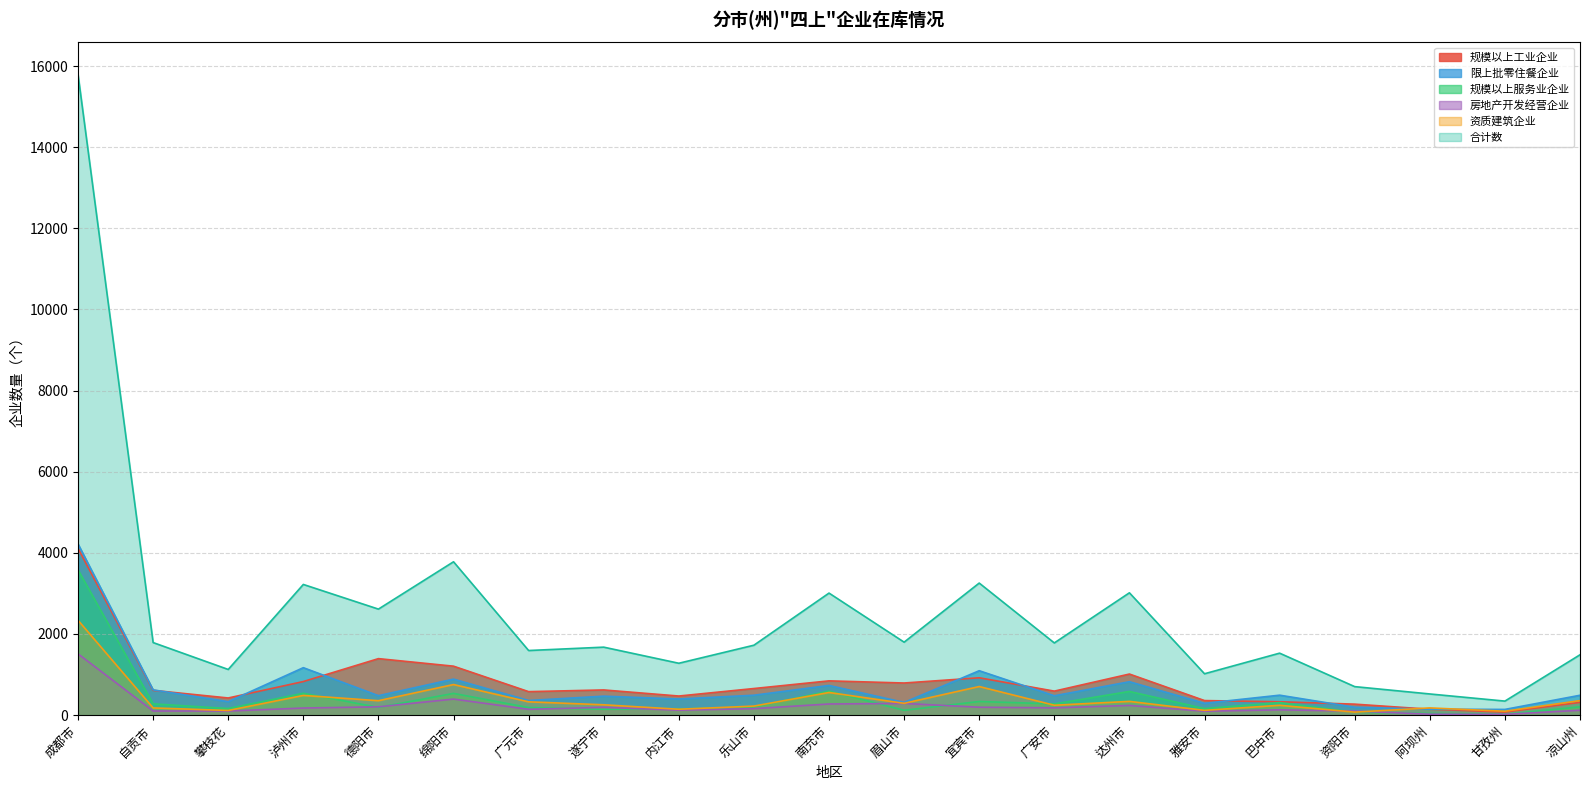

What is the total value across all series at 阿坝州?

1036